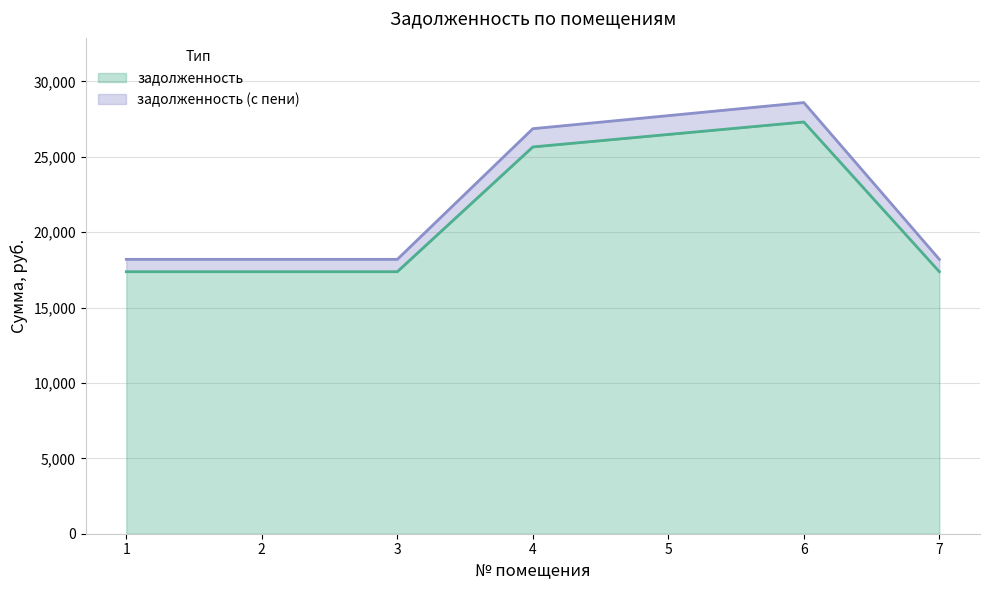

What value does the задолженность (с пени) series have at 6?

28589.9